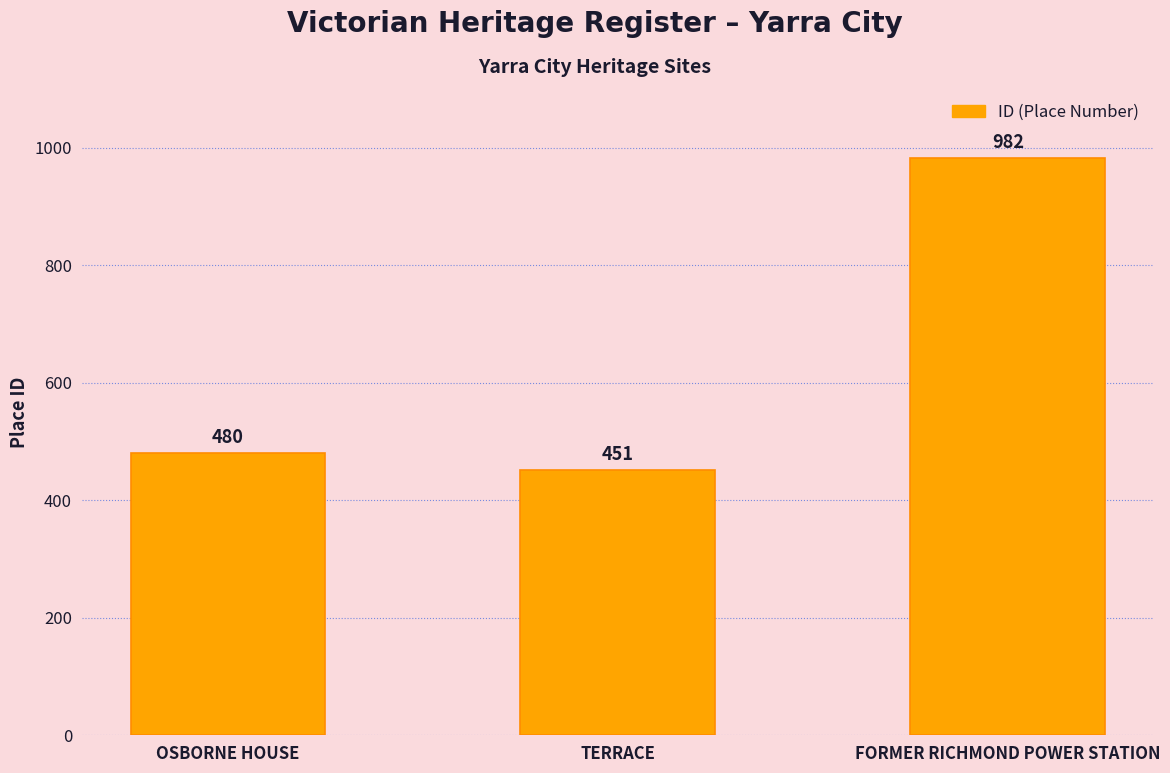

What is the change in value from TERRACE to FORMER RICHMOND POWER STATION?

+531